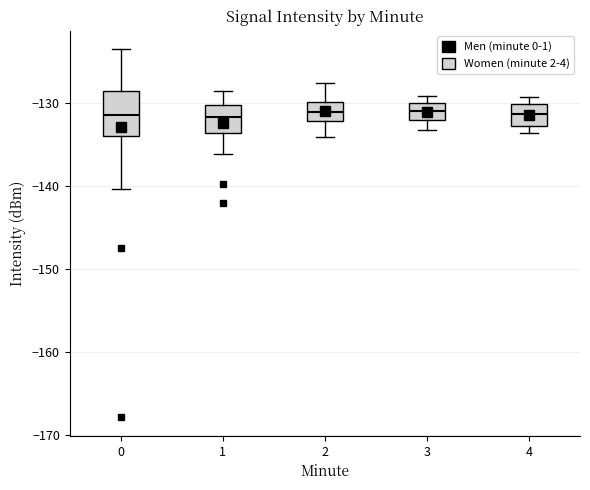

Which box is the tallest, from its lower edge to its upper edge?

0